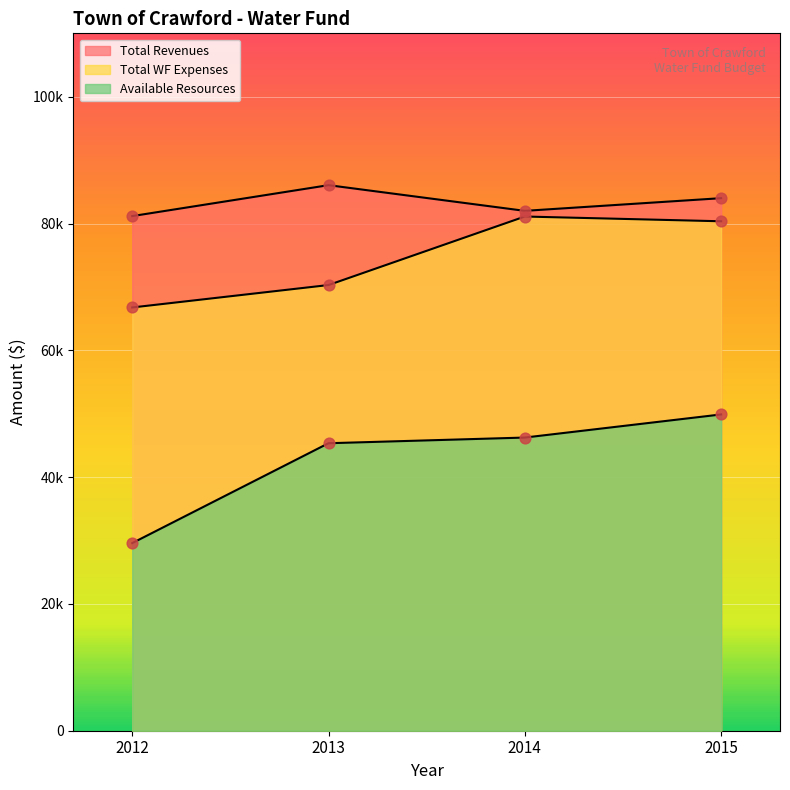

Which series contains the lowest Y value?

Available Resources